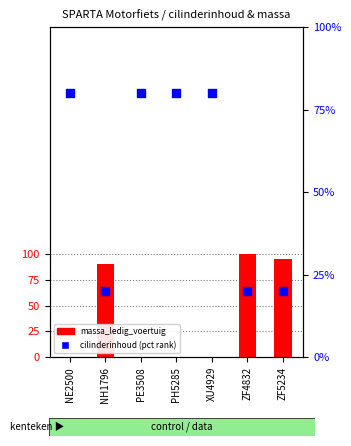

Is the value of massa_ledig_voertuig at NE2500 greater than the value of cilinderinhoud (pct rank) at PE3508?

No